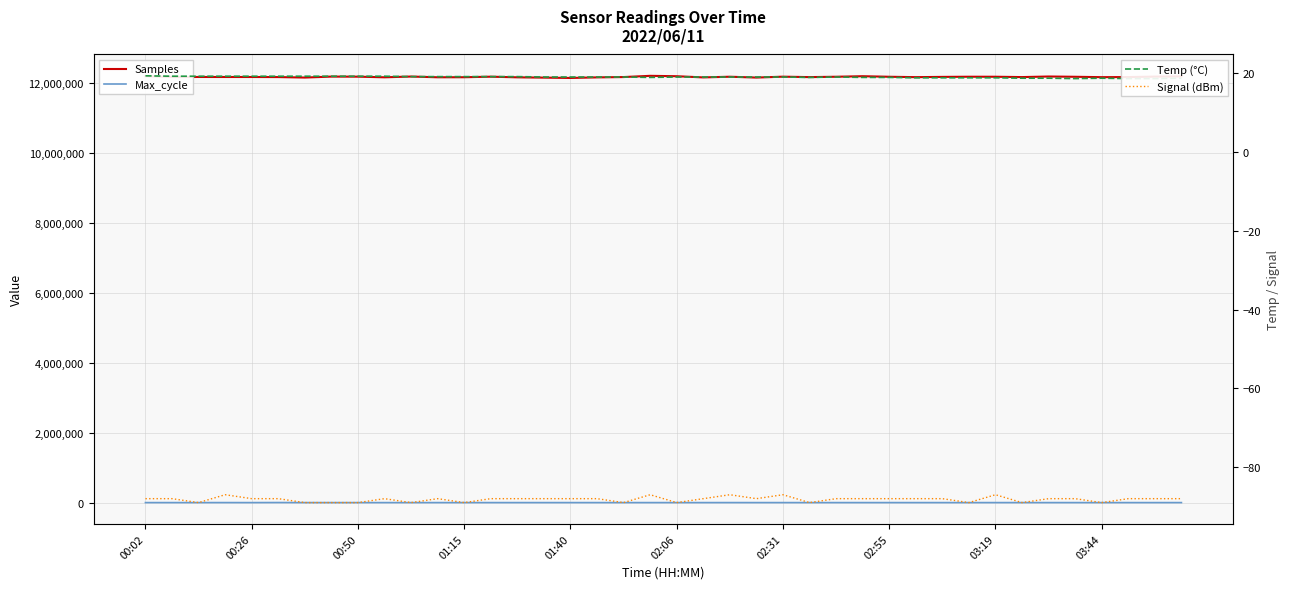

The value of Signal (dBm) at 17 is -88.0. True or false?

True